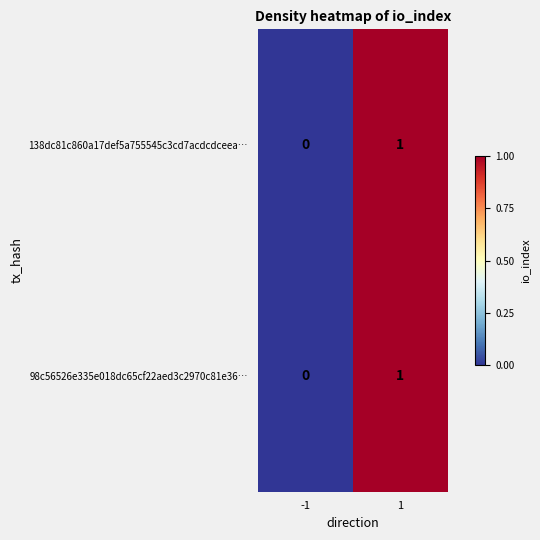

List the labels in order of 98c56526e335e018dc65cf22aed3c2970c81e36… value, smallest first.

-1, 1